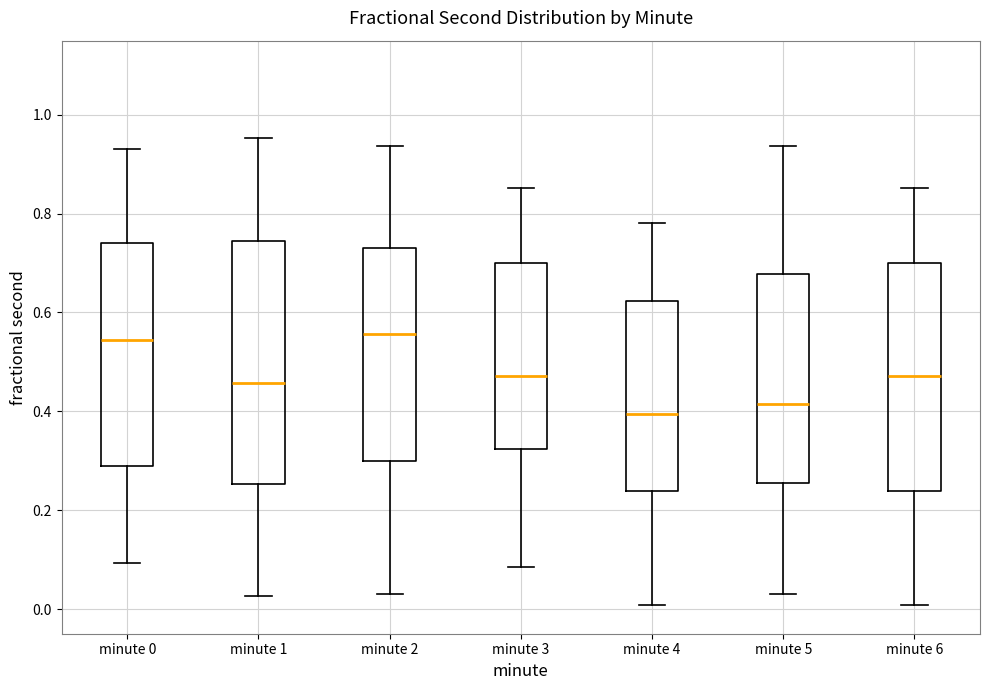

Reading left to right, transcribe this box plot: for each box, give where its median line is, the range the box spans, and where its two whiskers end, as read against the y-axis. The values are not printed on the chart, so give them approximately, as read against the axis.

minute 0: median 0.54, box 0.28 to 0.74, whiskers 0.10 to 0.92
minute 1: median 0.46, box 0.26 to 0.74, whiskers 0.02 to 0.96
minute 2: median 0.56, box 0.30 to 0.74, whiskers 0.02 to 0.94
minute 3: median 0.48, box 0.32 to 0.70, whiskers 0.08 to 0.86
minute 4: median 0.40, box 0.24 to 0.62, whiskers 0.00 to 0.78
minute 5: median 0.42, box 0.26 to 0.68, whiskers 0.02 to 0.94
minute 6: median 0.48, box 0.24 to 0.70, whiskers 0.00 to 0.86